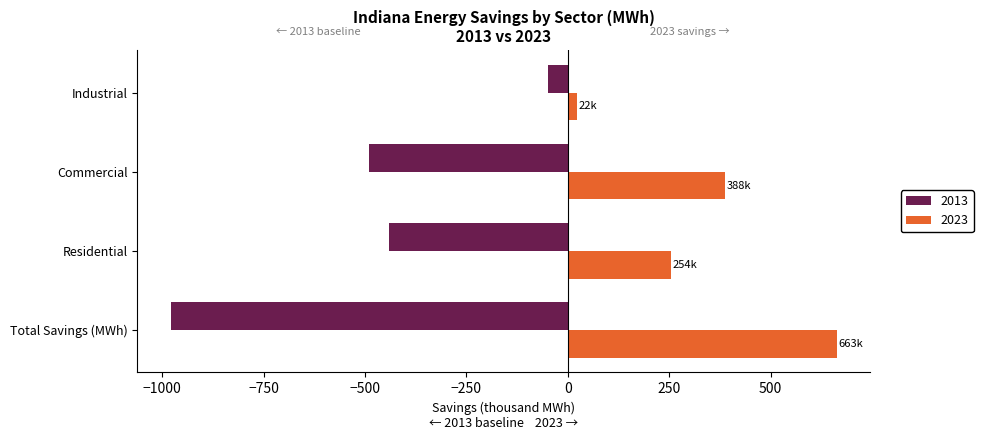

What is the average value of the 2013 series?

-489.3